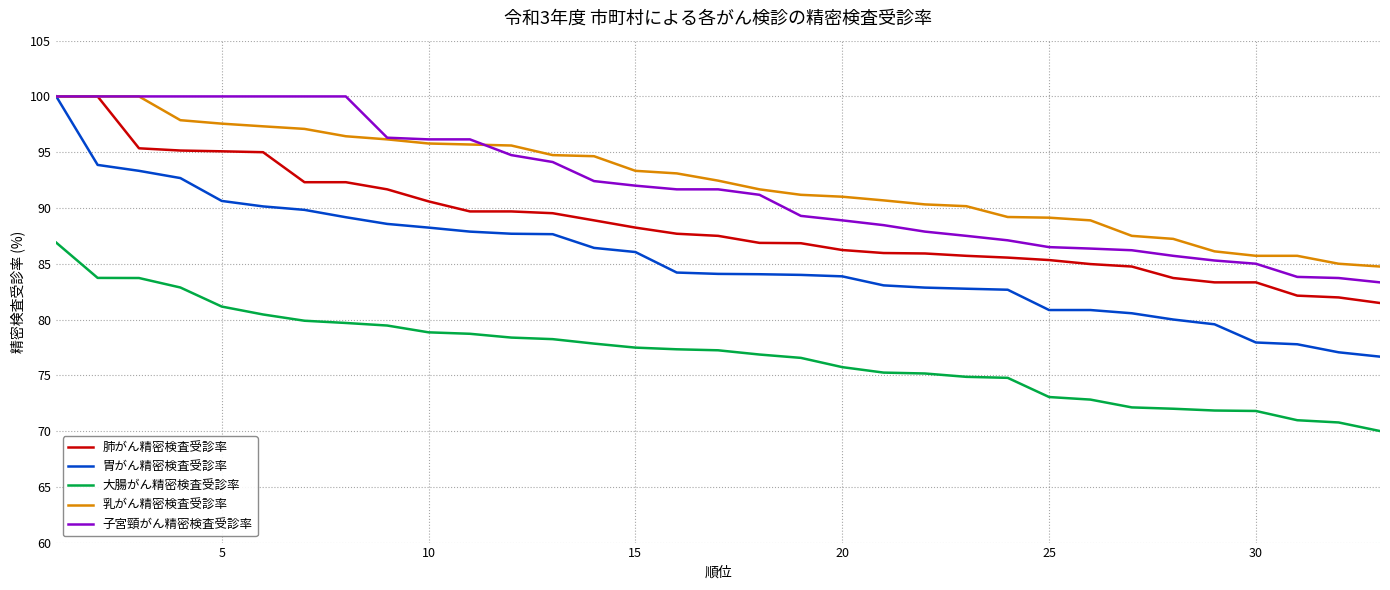

True or false: 肺がん精密検査受診率 and 大腸がん精密検査受診率 cross at least once.

False